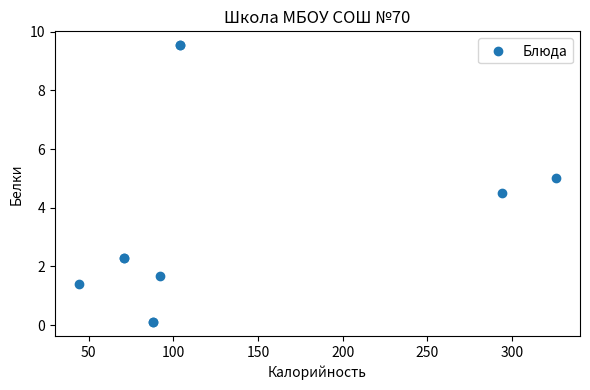

What Y value in the scatter plot is closest to 4?

4.5